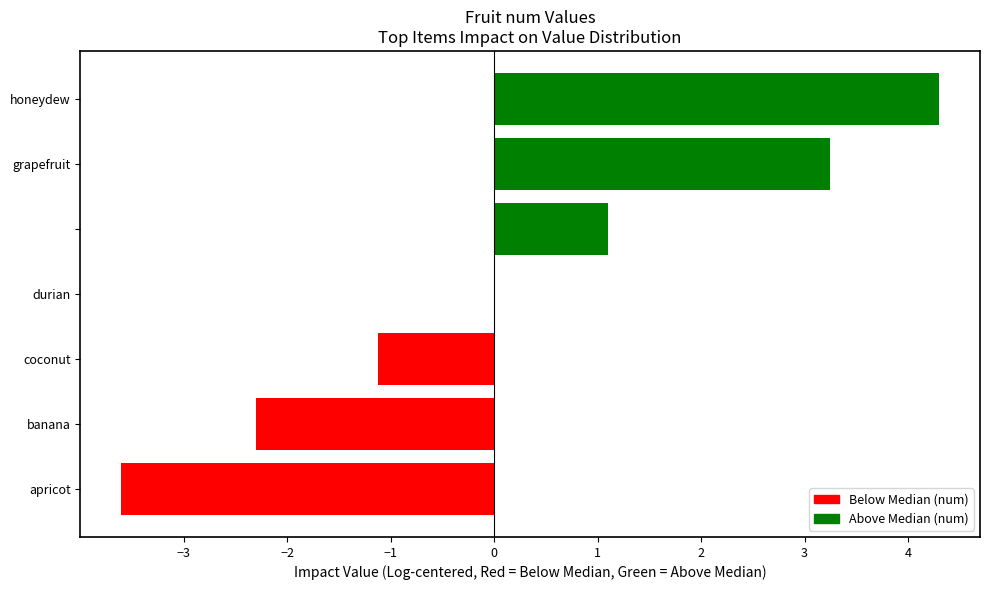

What is the maximum value shown in the chart?

4.3